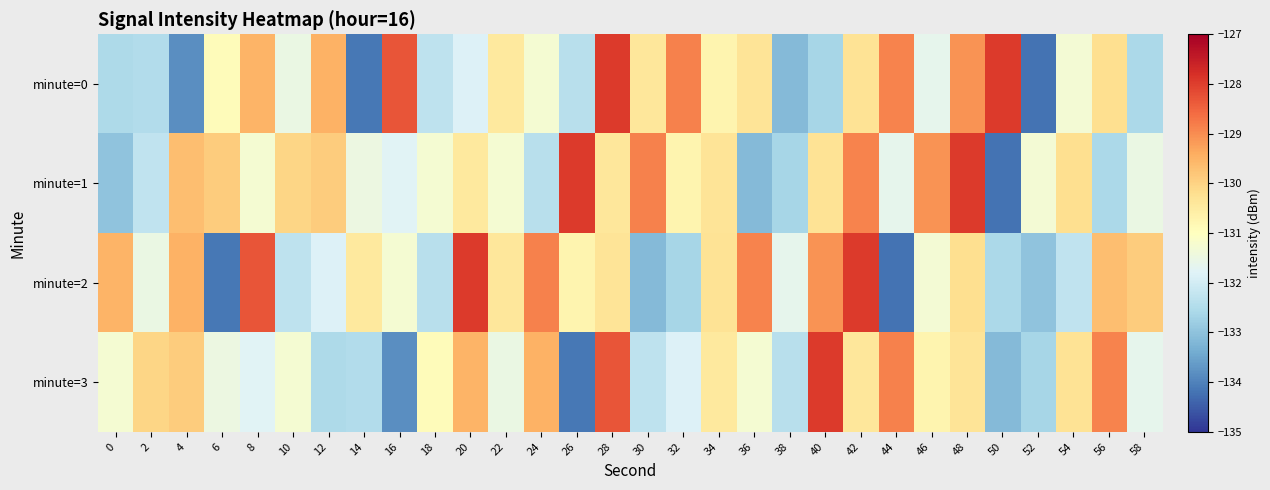

At which category is the sum across all series the highest?

28